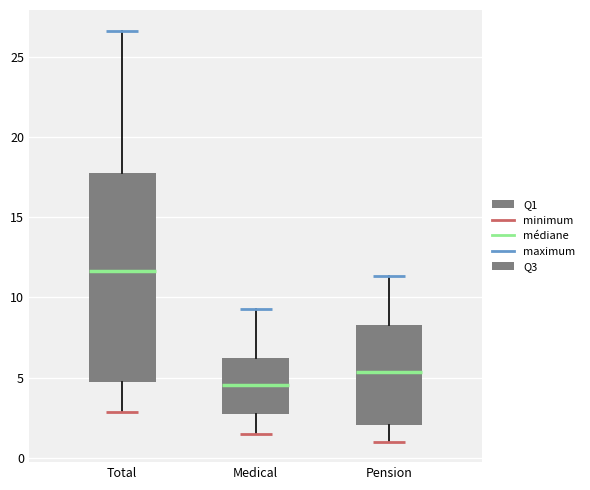

Reading left to right, transcribe this box plot: for each box, give where its median line is, the range the box spans, and where its two whiskers end, as read against the y-axis. The values are not printed on the chart, so give them approximately, as read against the axis.

Total: median 11.5, box 4.5 to 18.0, whiskers 3.0 to 26.5
Medical: median 4.5, box 2.5 to 6.0, whiskers 1.5 to 9.5
Pension: median 5.5, box 2.0 to 8.5, whiskers 1.0 to 11.5